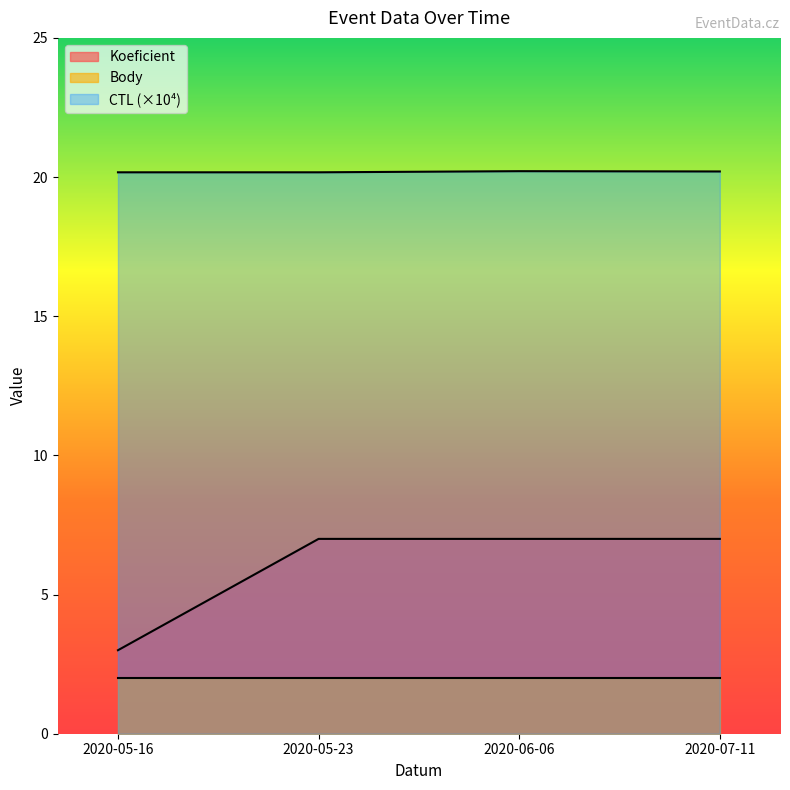

How many CTL values are between 20 and 21?

4